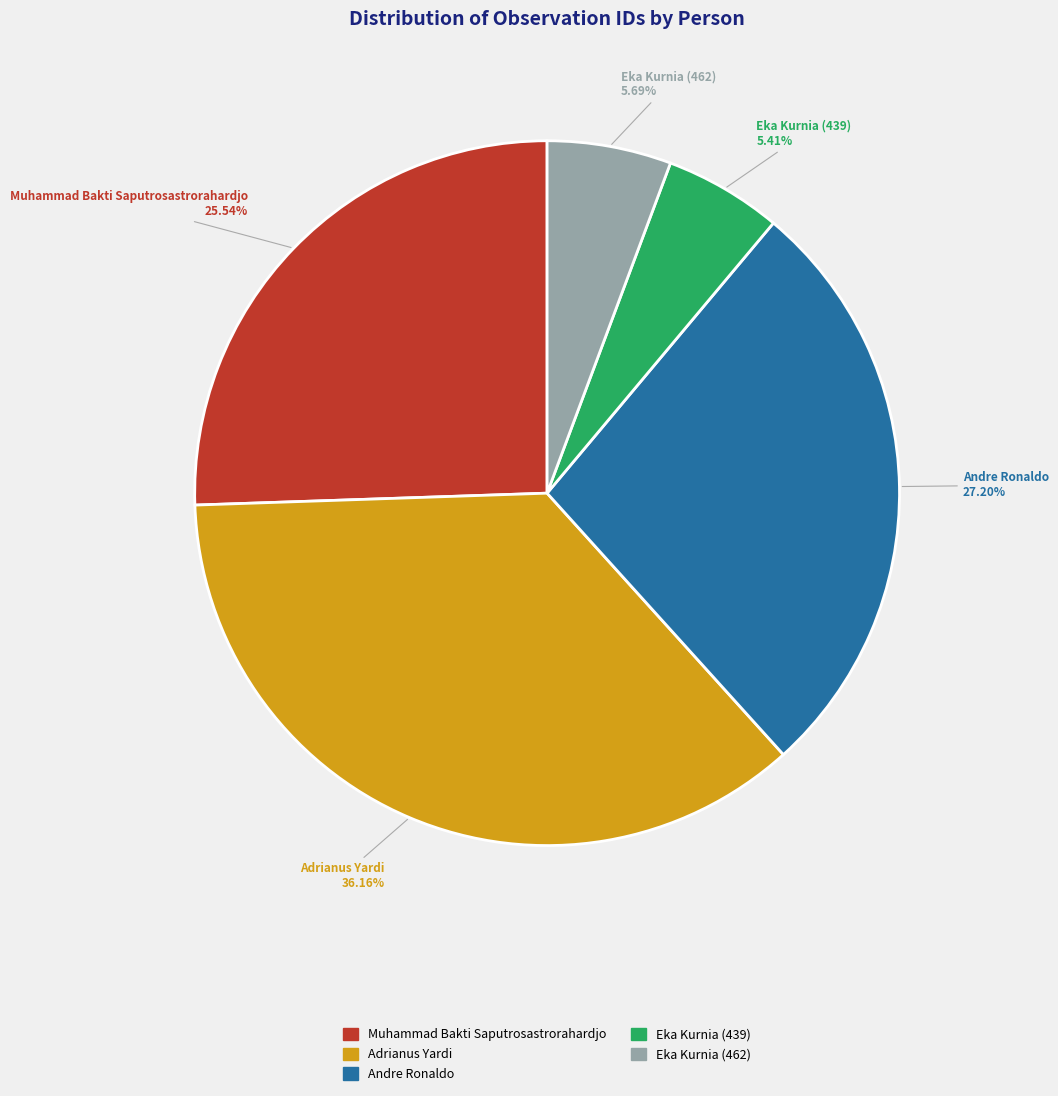

Is it true that Muhammad Bakti Saputrosastrorahardjo is 32% of the pie?

False